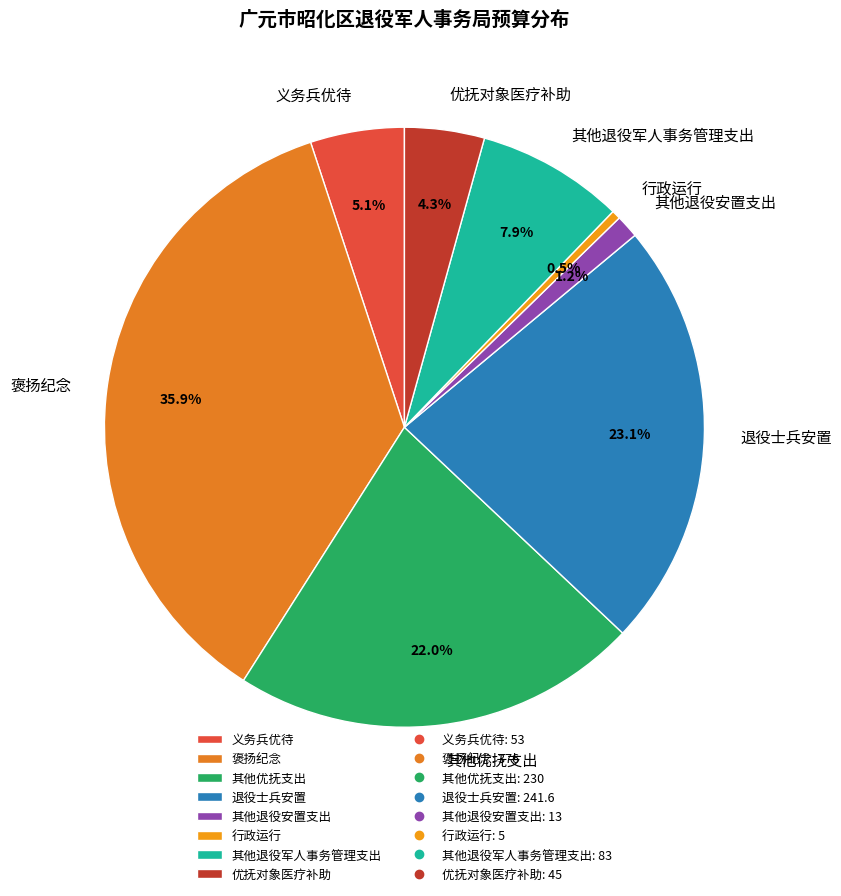

How much of the chart is everything except 其他优抚支出?

78.0%